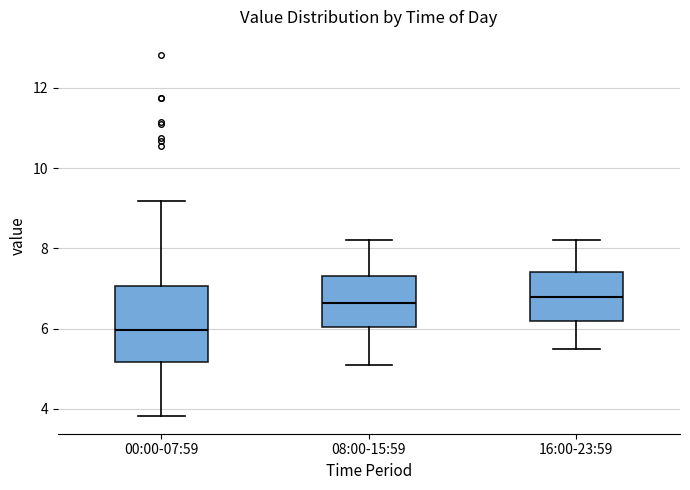

Reading left to right, read every box against the y-axis: the position of its median line, the range the box covers, and the ends of its whiskers. The values are not printed on the chart, so give them approximately, as read against the axis.

00:00-07:59: median 6.0, box 5.2 to 7.0, whiskers 3.8 to 9.2
08:00-15:59: median 6.6, box 6.0 to 7.4, whiskers 5.2 to 8.2
16:00-23:59: median 6.8, box 6.2 to 7.4, whiskers 5.6 to 8.2